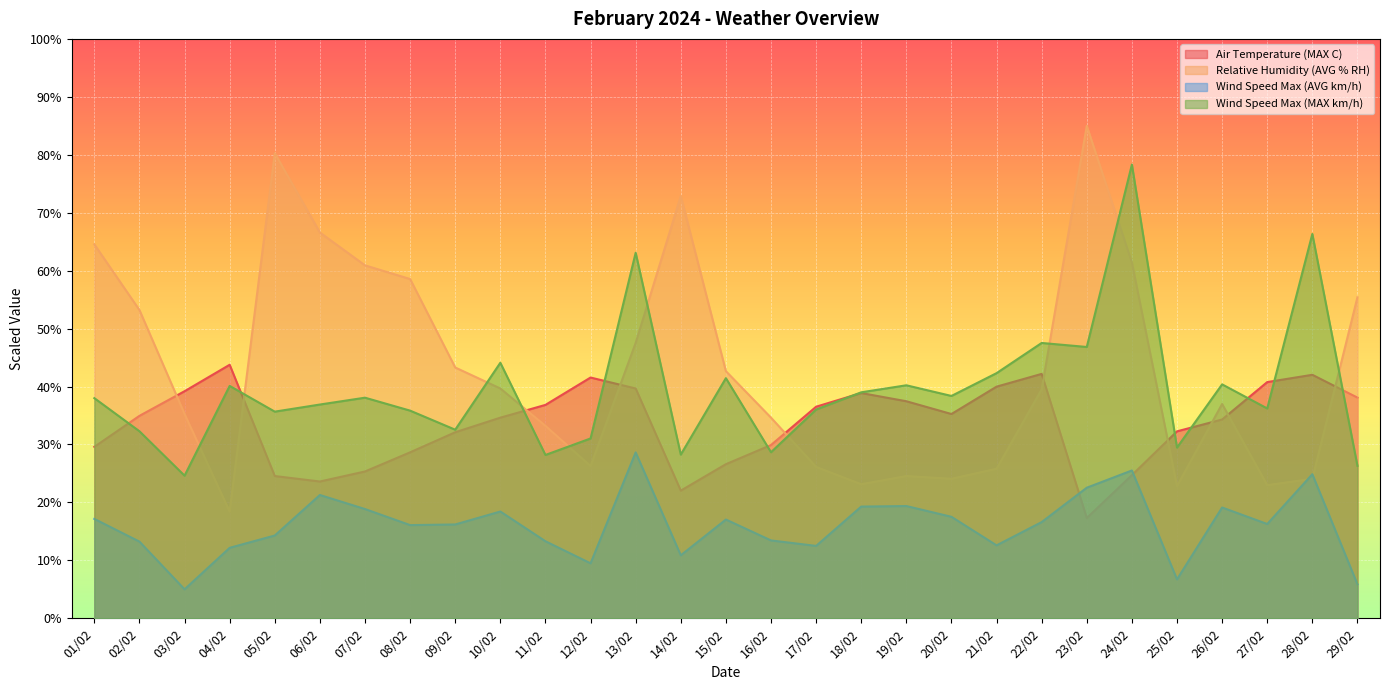

Which series has the largest range (max minus min)?

Relative Humidity (AVG % RH)